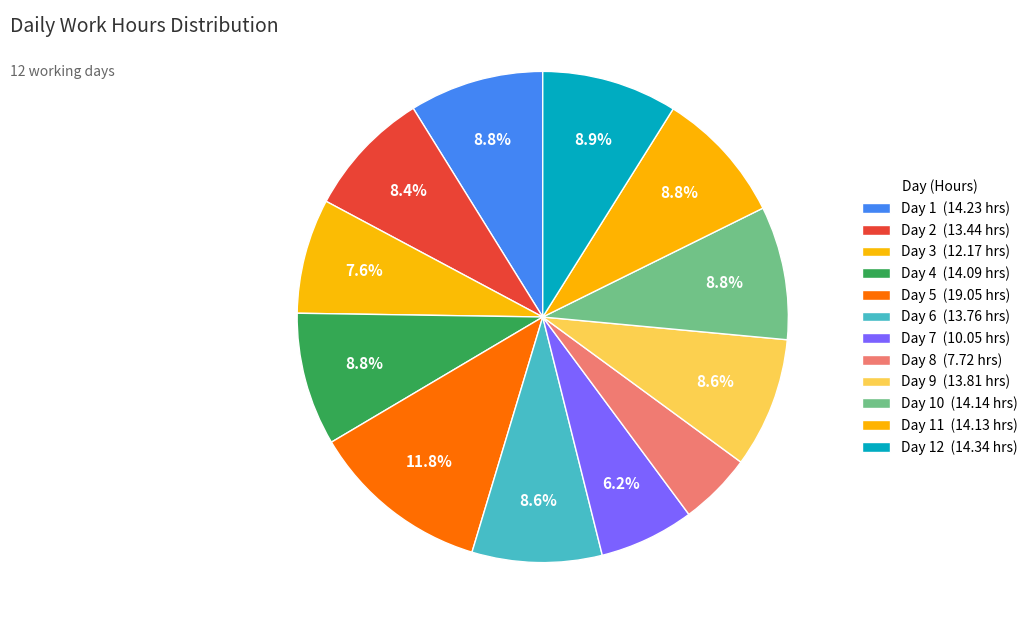

Rank the categories by value from highest to lowest.

Day 5, Day 12, Day 1, Day 10, Day 11, Day 4, Day 9, Day 6, Day 2, Day 3, Day 7, Day 8